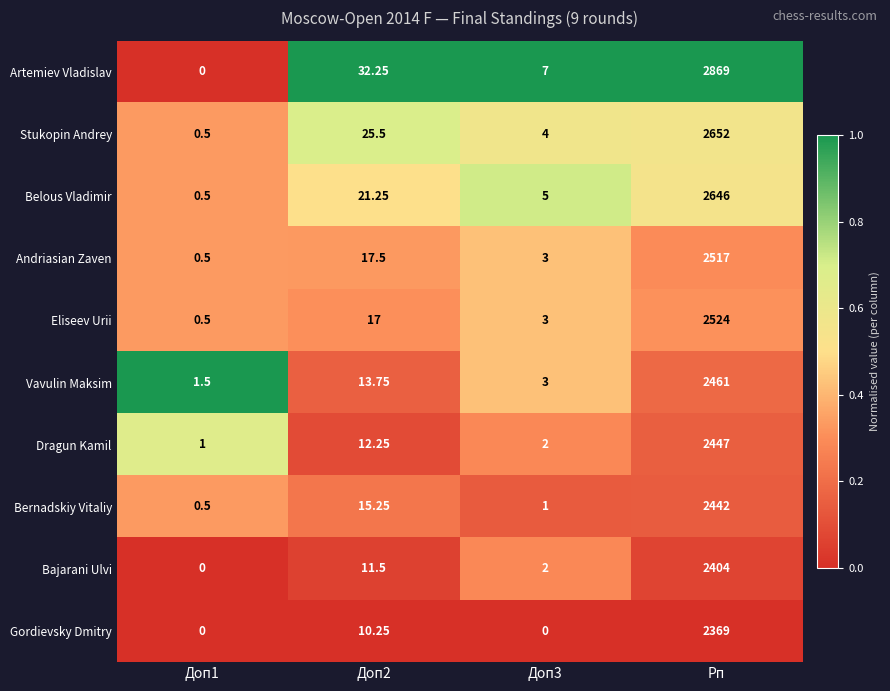

Between Доп3 and Рп, which series saw the biggest shift?

Artemiev Vladislav